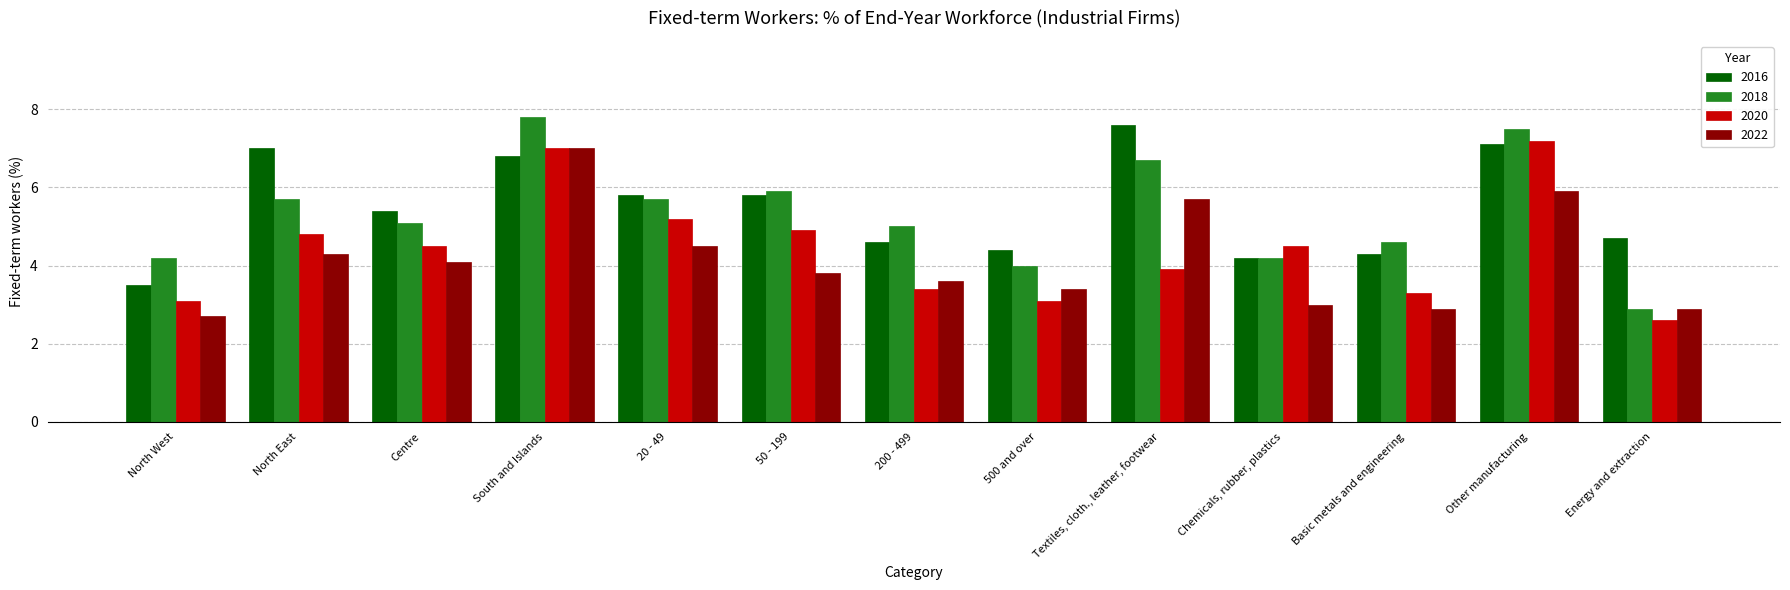

What is the difference between the 2016 values at Textiles, cloth., leather, footwear and Basic metals and engineering?

3.3